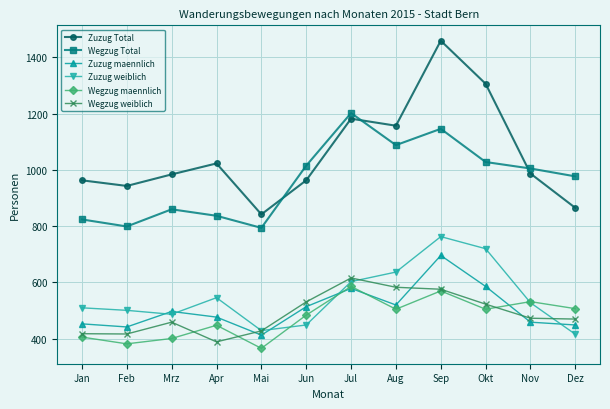

What is the difference between the highest and lowest values at Jul?

623